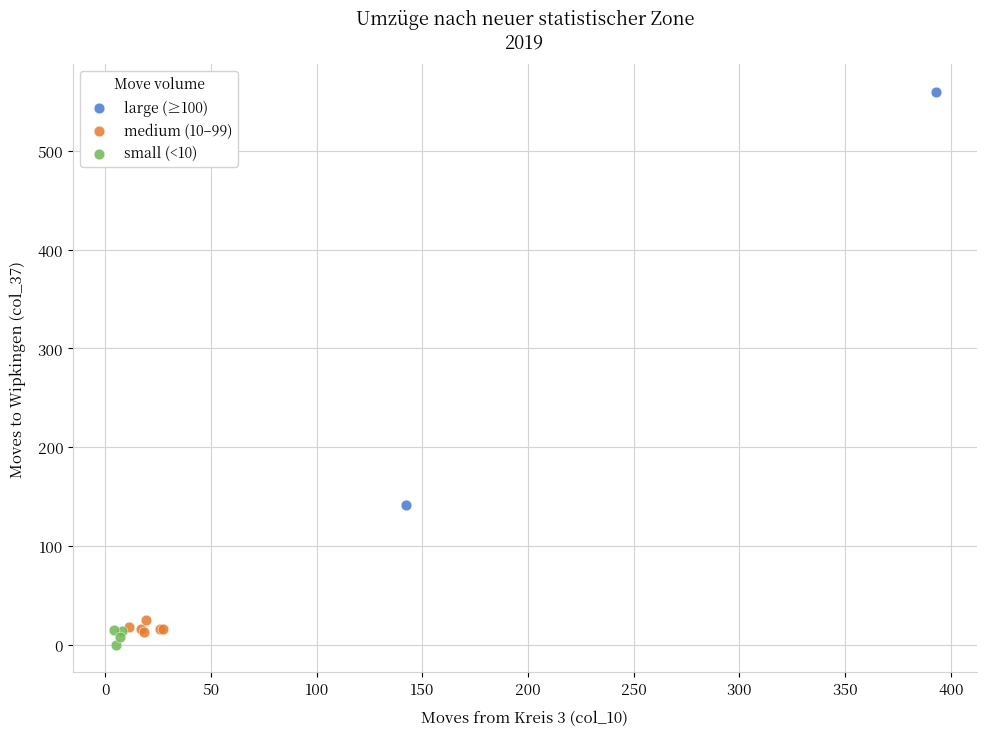

Which series reaches the maximum Y coordinate?

large (≥100)